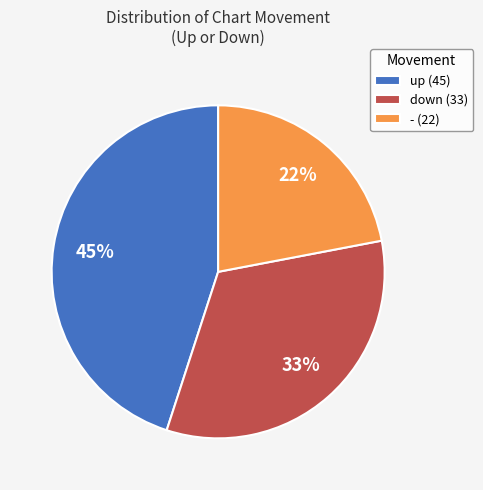

What is the ratio of the value at up (45) to the value at down (33)?

1.4